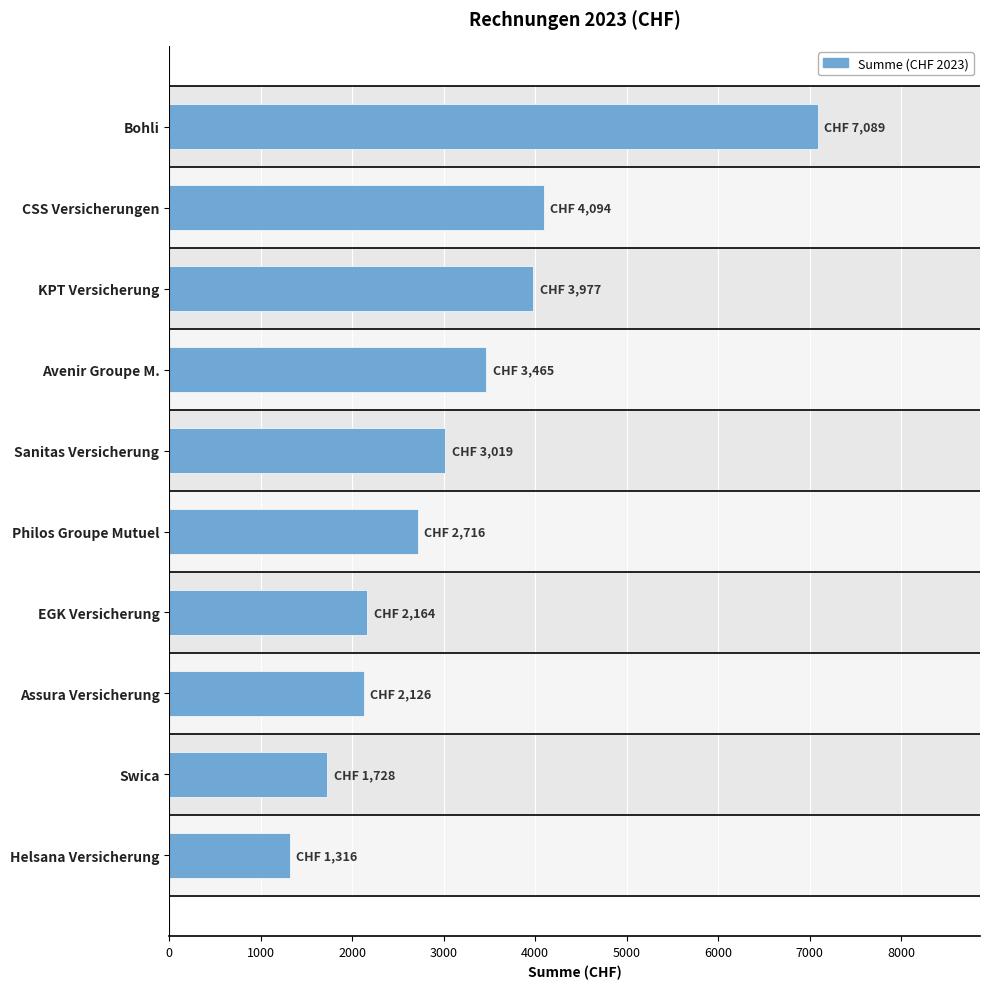

Is it true that the value at KPT Versicherung is 1967.8?

False